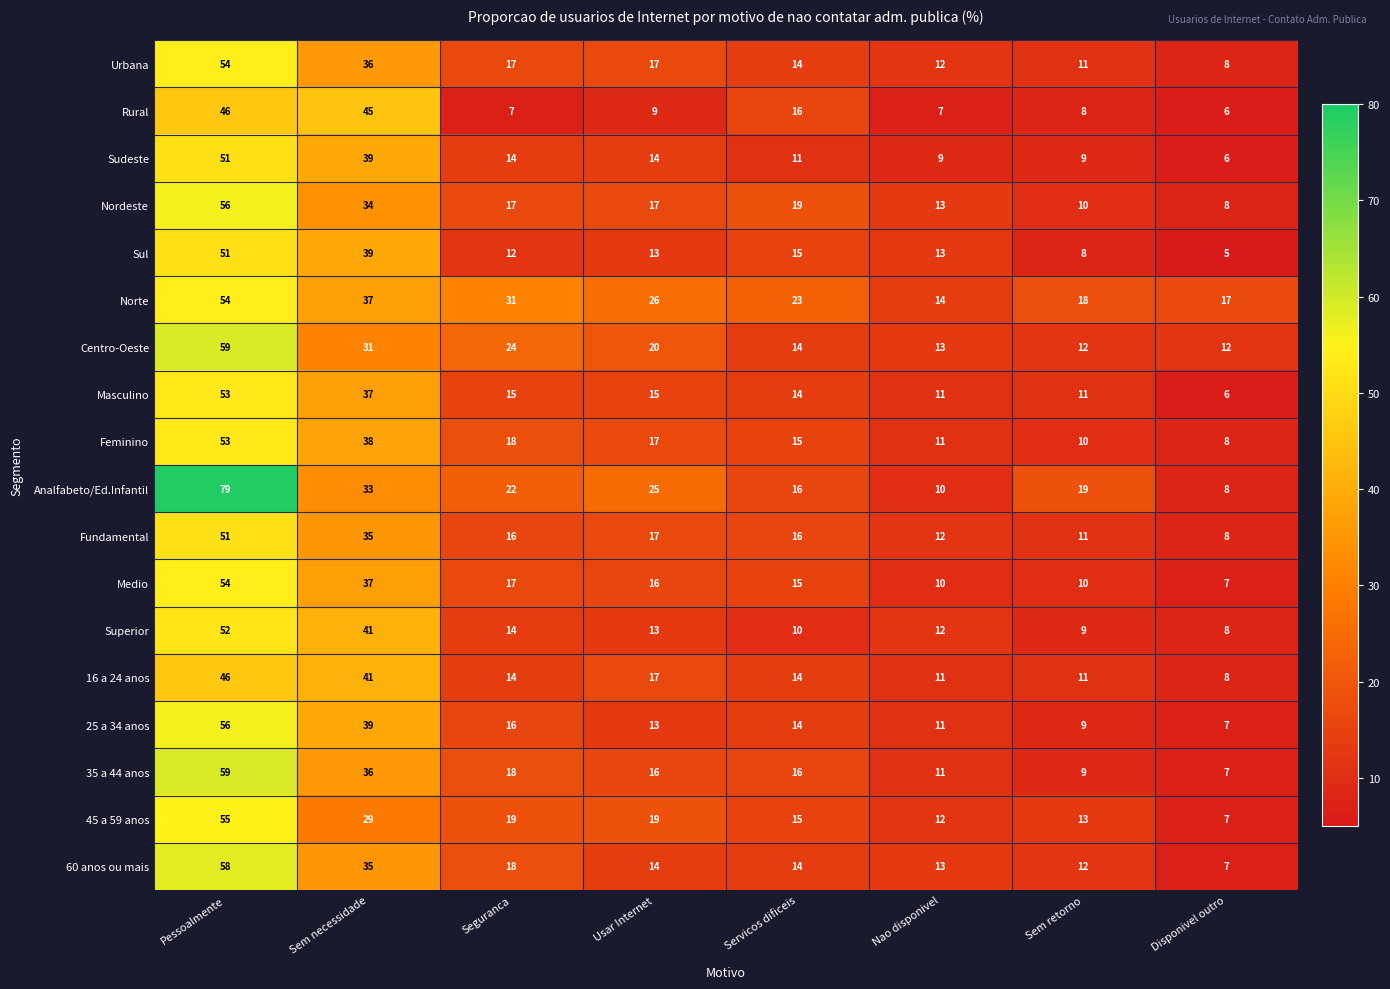

What is the lowest value of the Superior series?

8